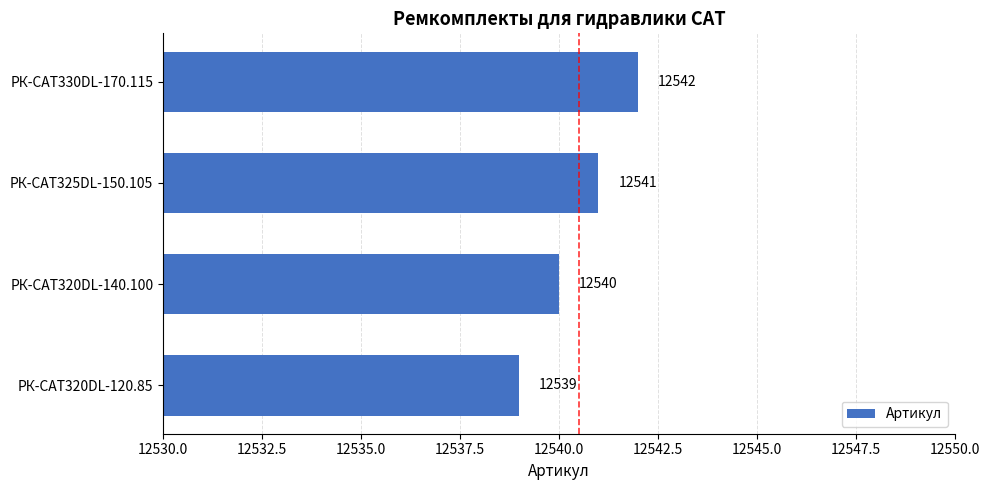

What is the approximate value at РК-CAT320DL-140.100?

12540